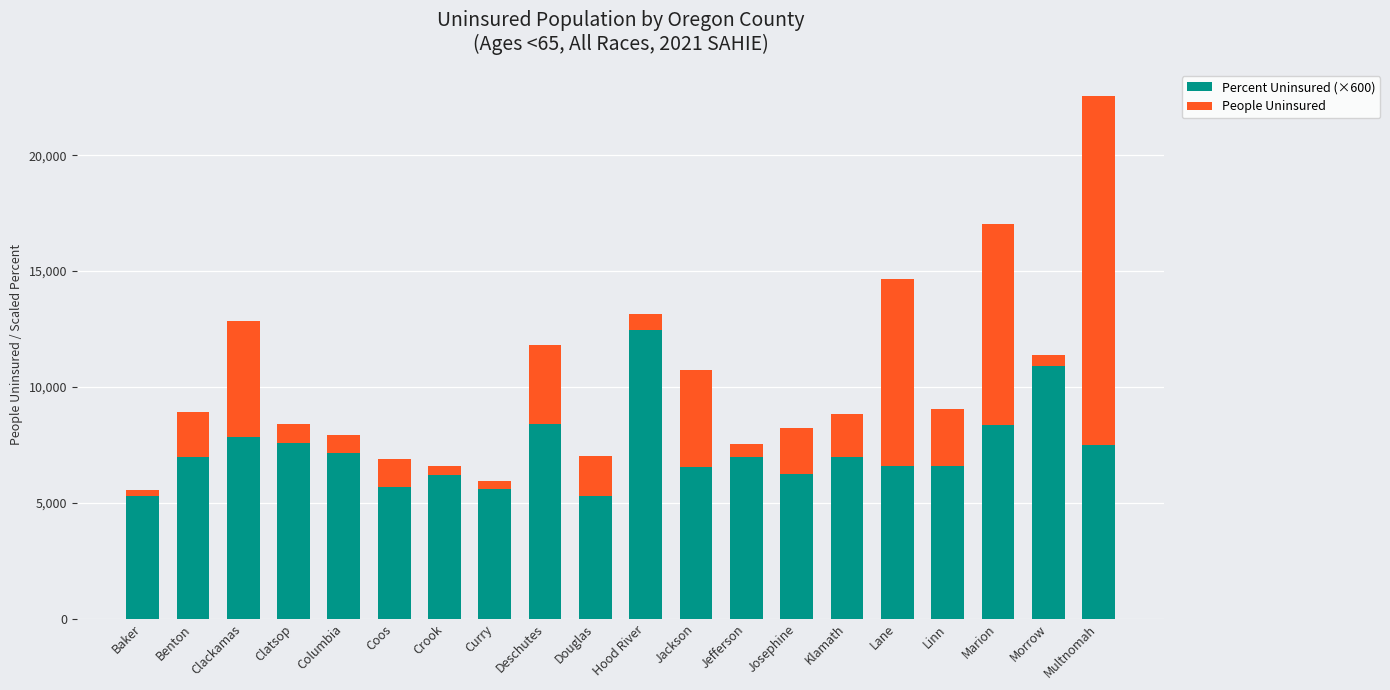

At which category is the sum across all series the highest?

Multnomah